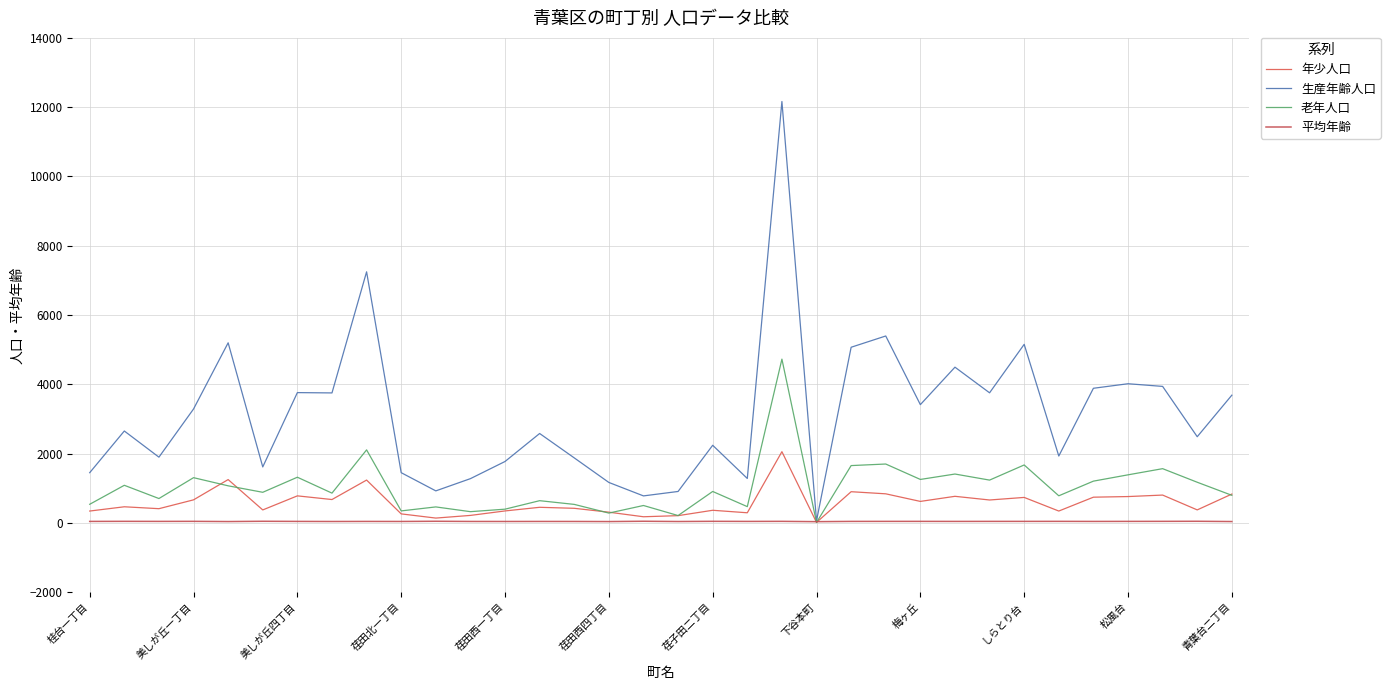

How many lines are shown in the chart?

4